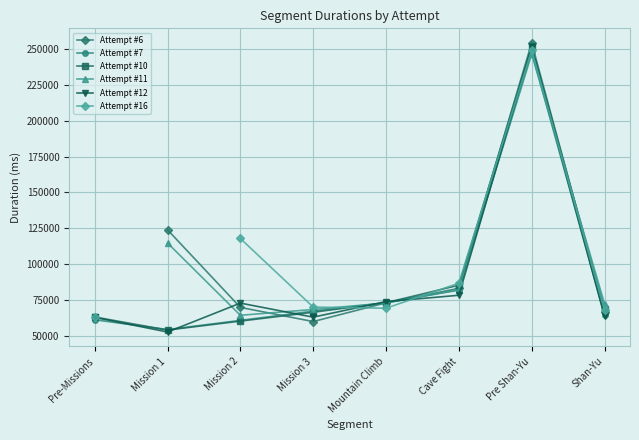

What is the label of the 8th point from the left?

Shan-Yu